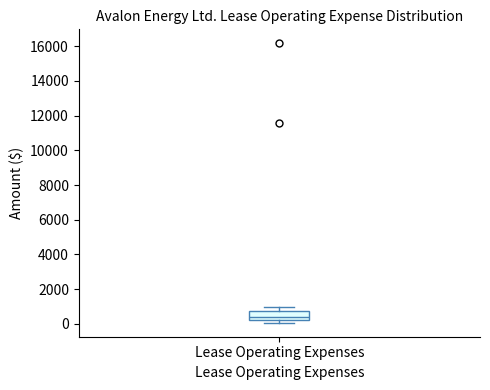

Where does the upper whisker of the box for Lease Operating Expenses end on the y-axis? The values are not printed on the chart, so give them approximately, as read against the axis.

1000